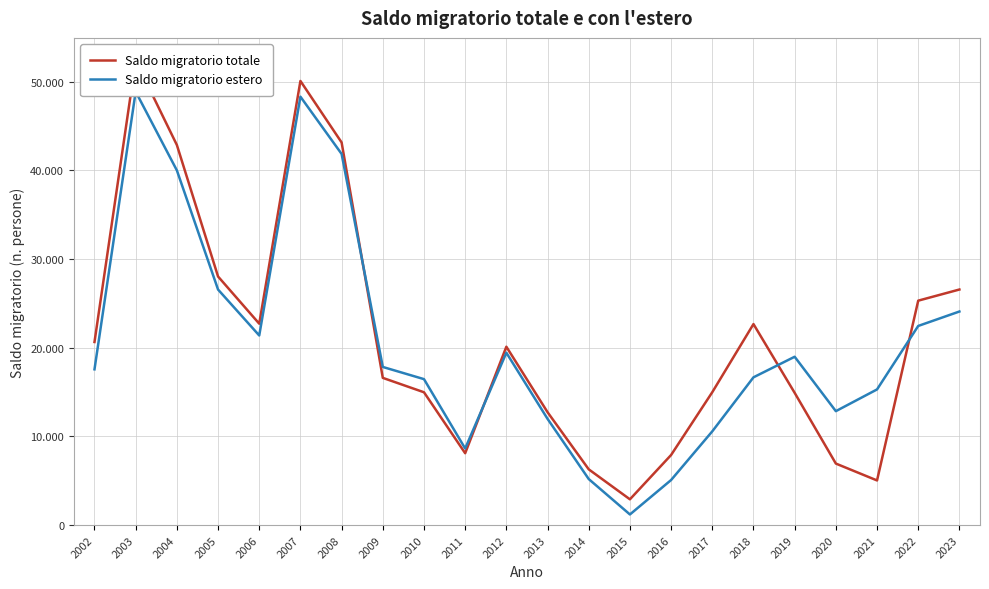

Rank the series by their average value, from highest to lowest.

Saldo migratorio totale, Saldo migratorio estero